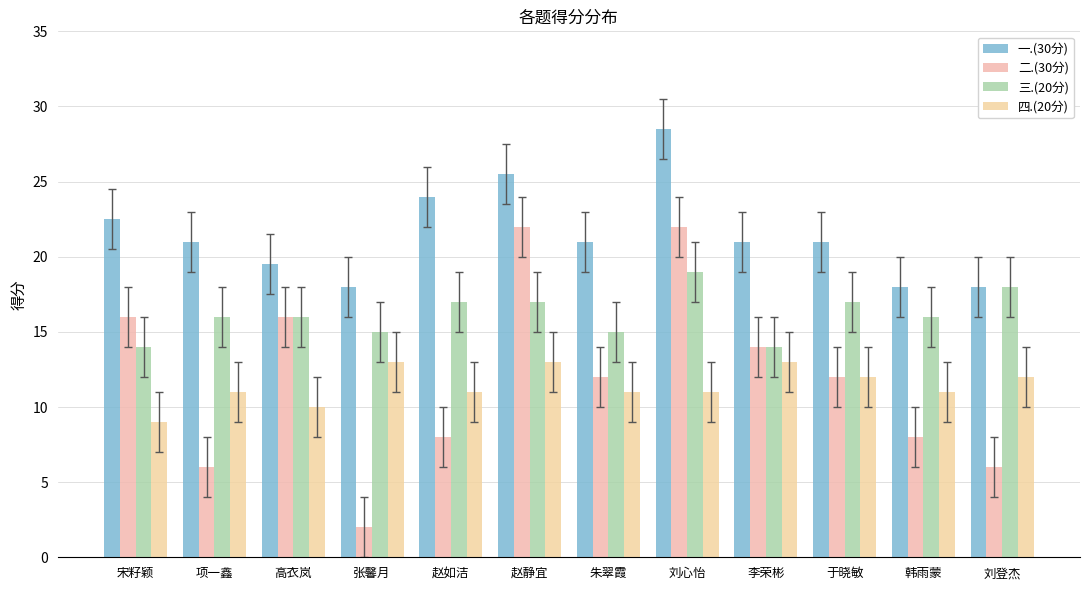

Reading right to left, list all the values displayed in this chart.

一.(30分): 18.0	18.0	21.0	21.0	28.5	21.0	25.5	24.0	18.0	19.5	21.0	22.5
二.(30分): 6.0	8.0	12.0	14.0	22.0	12.0	22.0	8.0	2.0	16.0	6.0	16.0
三.(20分): 18.0	16.0	17.0	14.0	19.0	15.0	17.0	17.0	15.0	16.0	16.0	14.0
四.(20分): 12.0	11.0	12.0	13.0	11.0	11.0	13.0	11.0	13.0	10.0	11.0	9.0